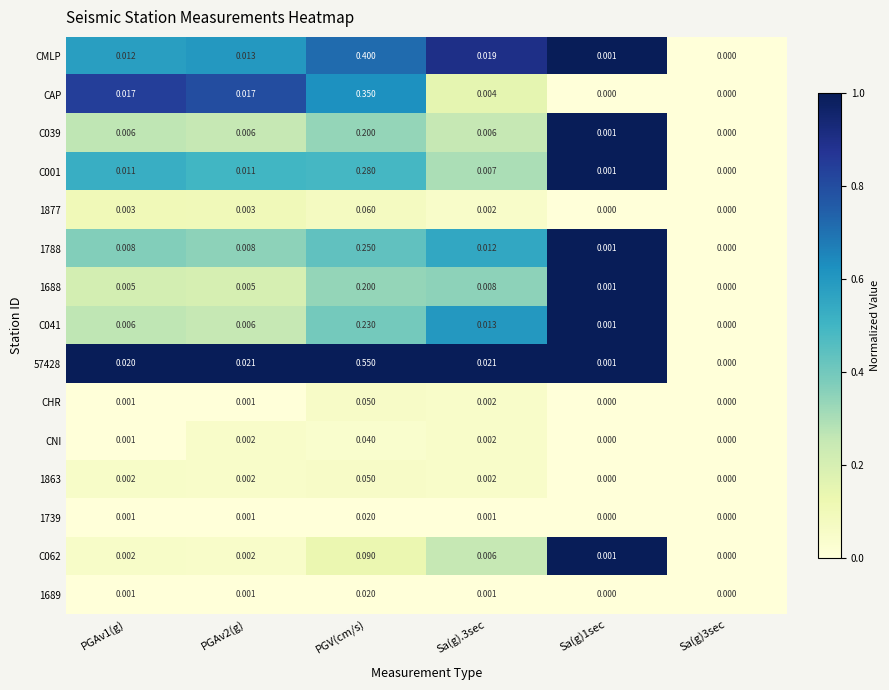

At which category is the sum across all series the highest?

PGV(cm/s)